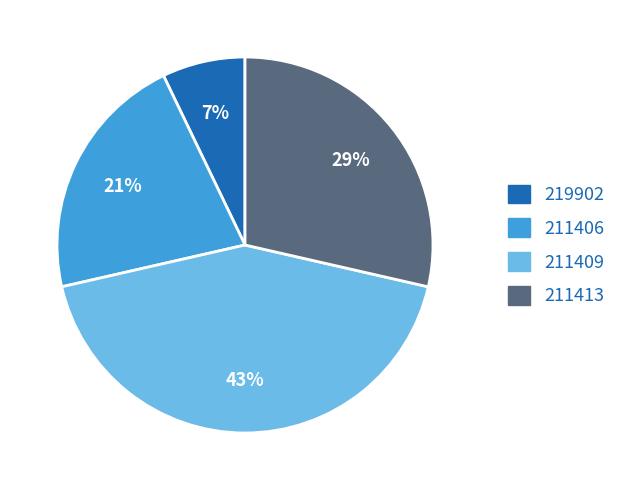

Rank the categories by value from lowest to highest.

219902, 211406, 211413, 211409